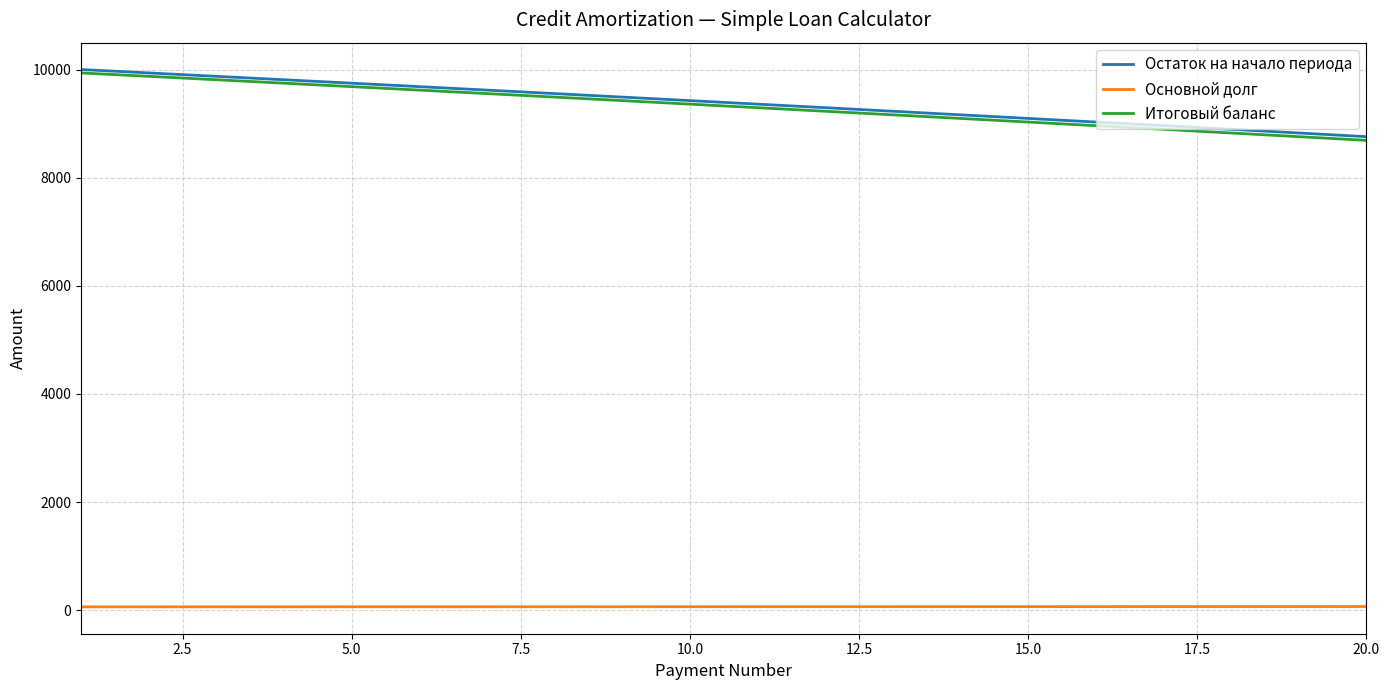

True or false: Остаток на начало периода and Итоговый баланс intersect in this chart.

False